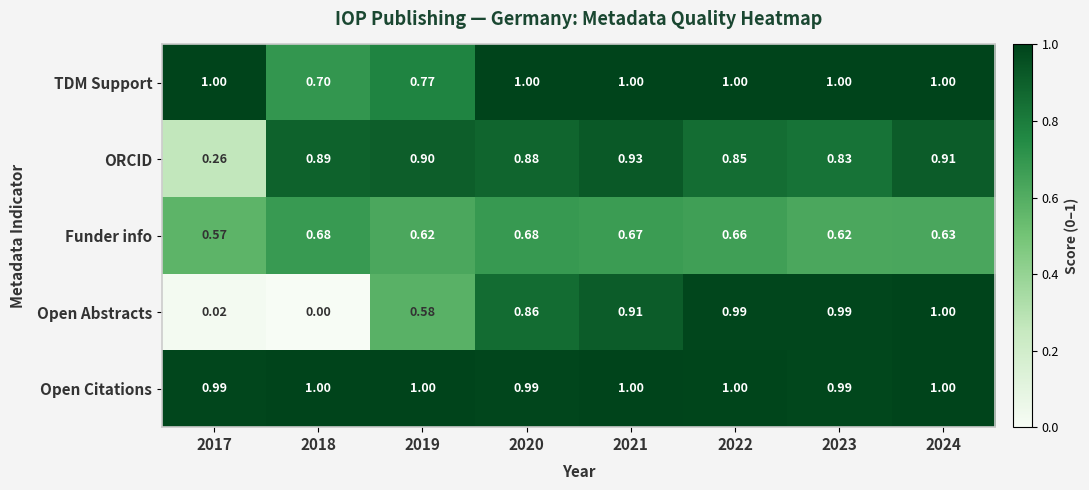

Which series changed the most between 2020 and 2024?

Open Abstracts